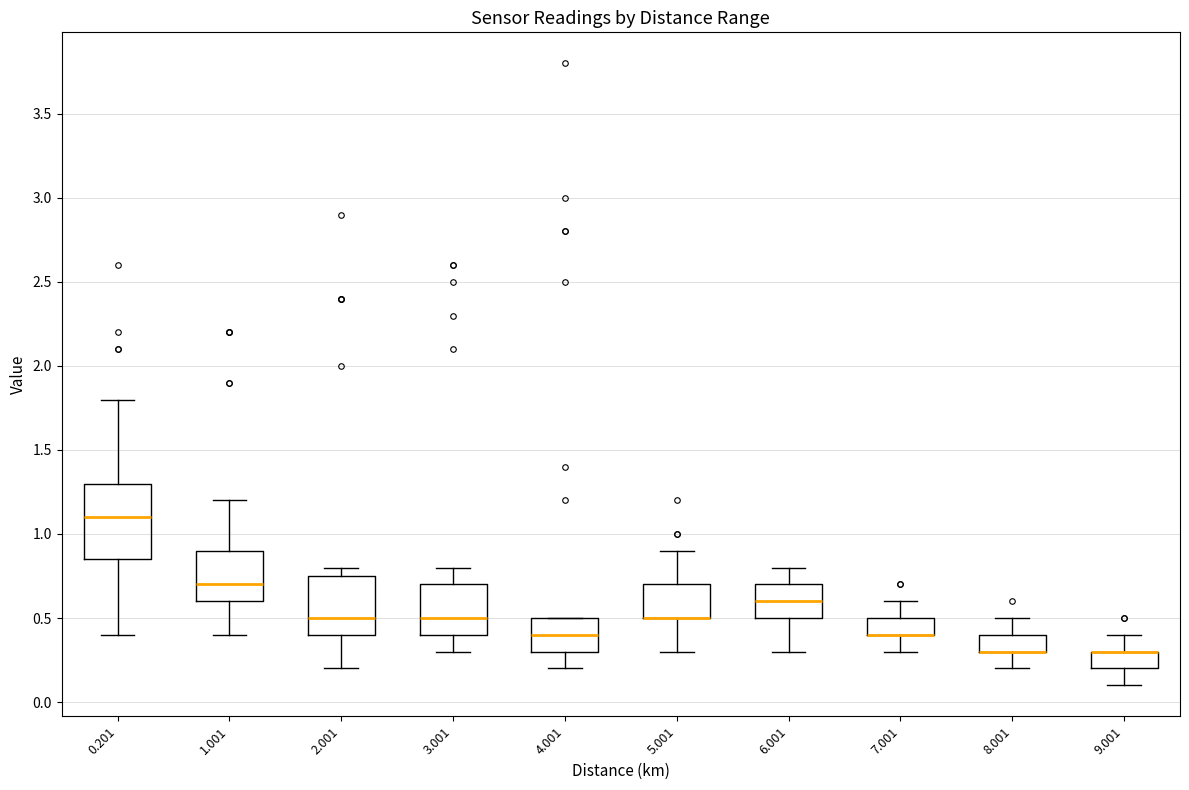

Reading left to right, read every box against the y-axis: the position of its median line, the range the box covers, and the ends of its whiskers. The values are not printed on the chart, so give them approximately, as read against the axis.

0.201: median 1.10, box 0.85 to 1.30, whiskers 0.40 to 1.80
1.001: median 0.70, box 0.60 to 0.90, whiskers 0.40 to 1.20
2.001: median 0.50, box 0.40 to 0.75, whiskers 0.20 to 0.80
3.001: median 0.50, box 0.40 to 0.70, whiskers 0.30 to 0.80
4.001: median 0.40, box 0.30 to 0.50, whiskers 0.20 to 0.50
5.001: median 0.50 (drawn on the box's lower edge), box 0.50 to 0.70, whiskers 0.30 to 0.90
6.001: median 0.60, box 0.50 to 0.70, whiskers 0.30 to 0.80
7.001: median 0.40 (drawn on the box's lower edge), box 0.40 to 0.50, whiskers 0.30 to 0.60
8.001: median 0.30 (drawn on the box's lower edge), box 0.30 to 0.40, whiskers 0.20 to 0.50
9.001: median 0.30 (drawn on the box's upper edge), box 0.20 to 0.30, whiskers 0.10 to 0.40